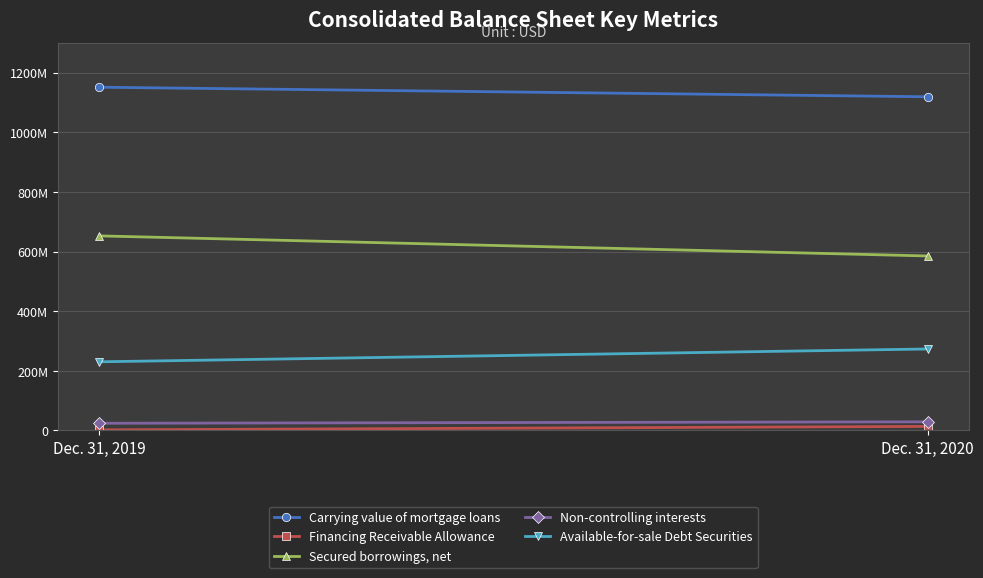

Rank the series by their maximum value, from highest to lowest.

Carrying value of mortgage loans, Secured borrowings, net, Available-for-sale Debt Securities, Non-controlling interests, Financing Receivable Allowance